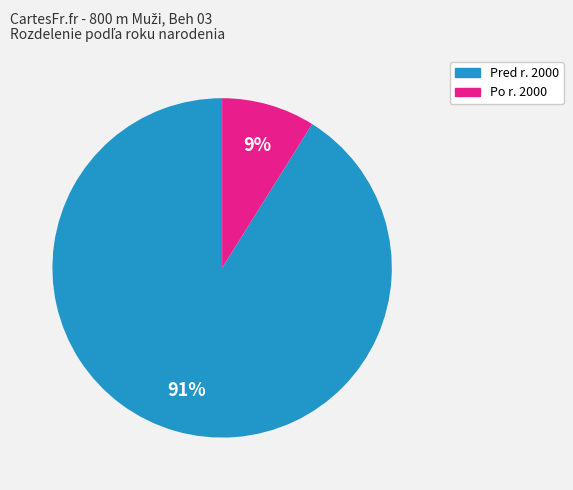

Between Po r. 2000 and Pred r. 2000, which is larger?

Pred r. 2000